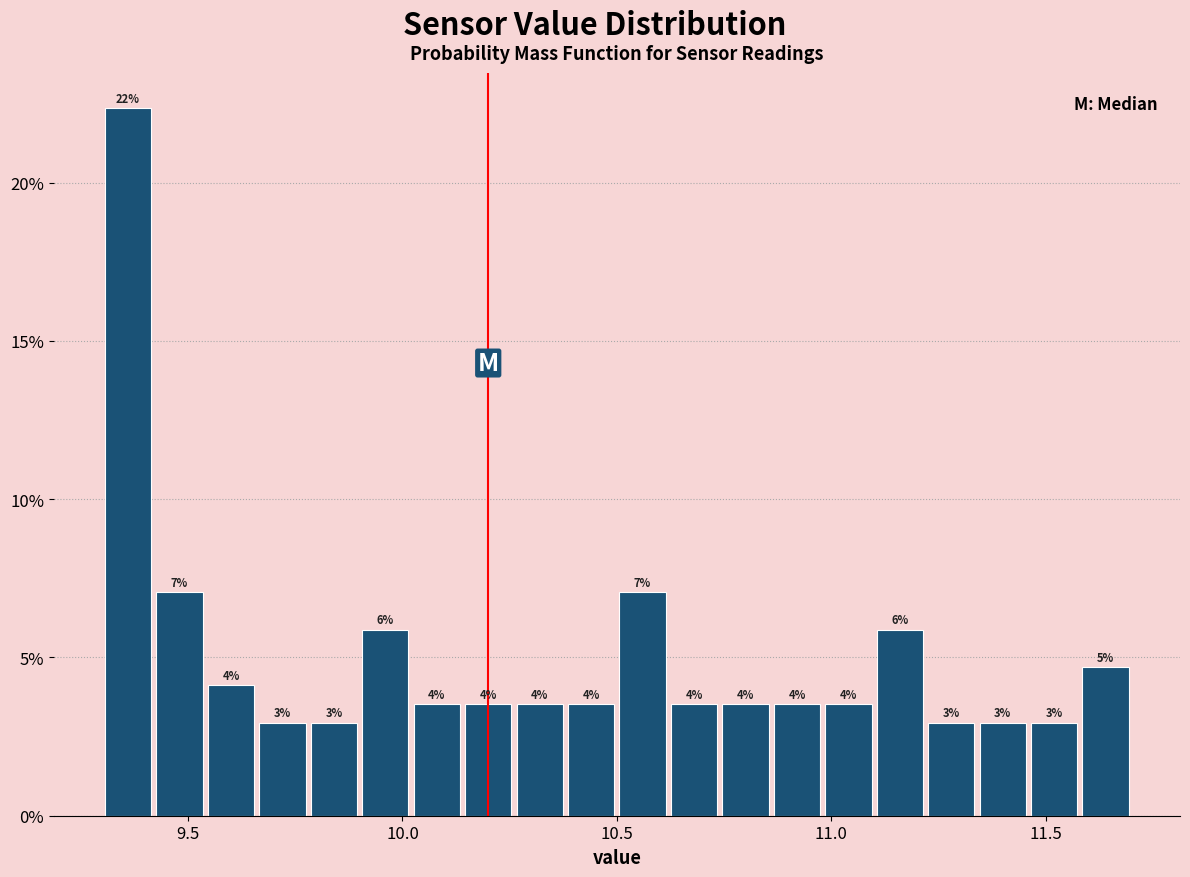

Read against the x-axis, roughly where is the centre of the tallest bar?

9.35